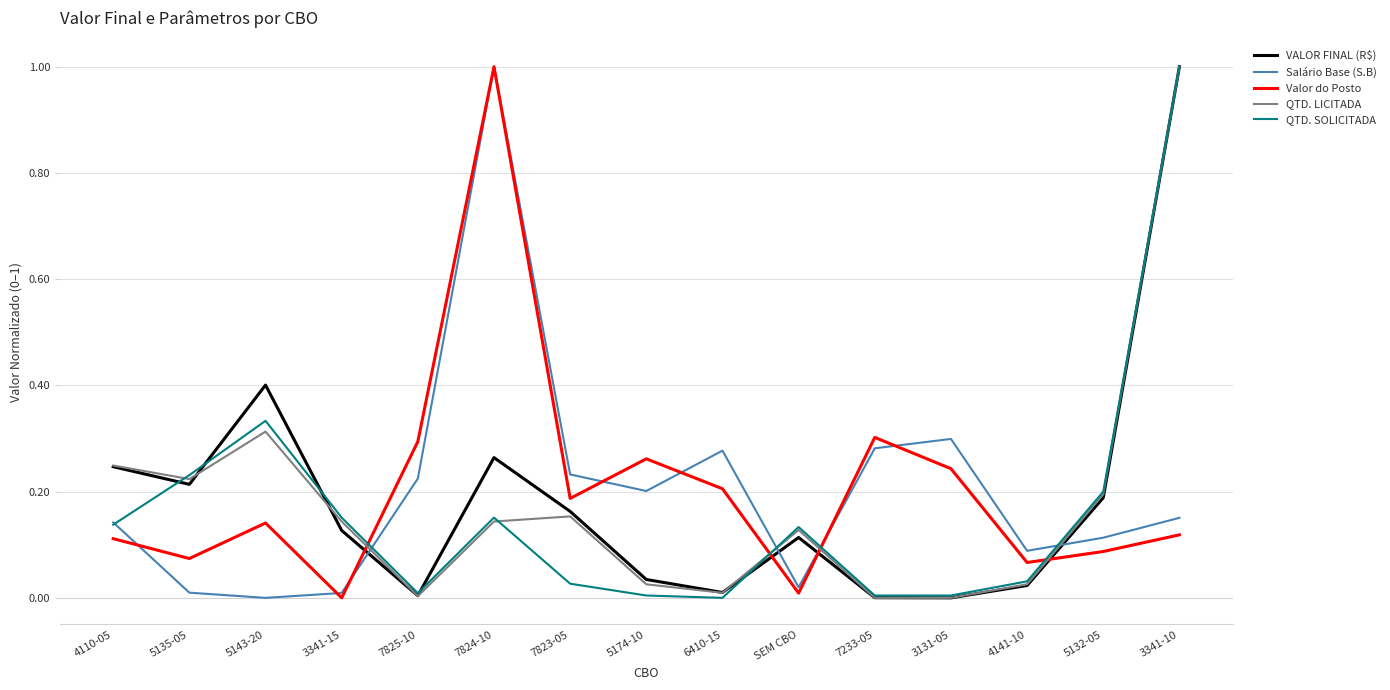

After their last crossing, which series has the higher values: QTD. LICITADA or Salário Base (S.B)?

QTD. LICITADA